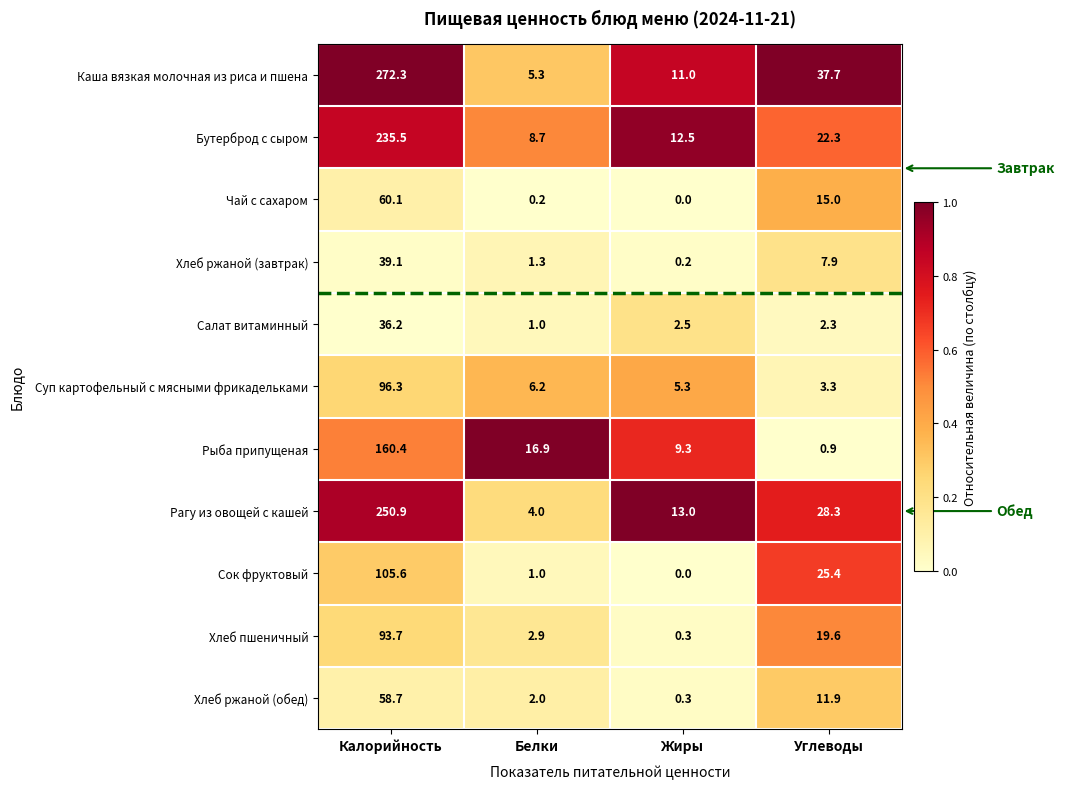

What is the maximum value shown in the chart?

272.3